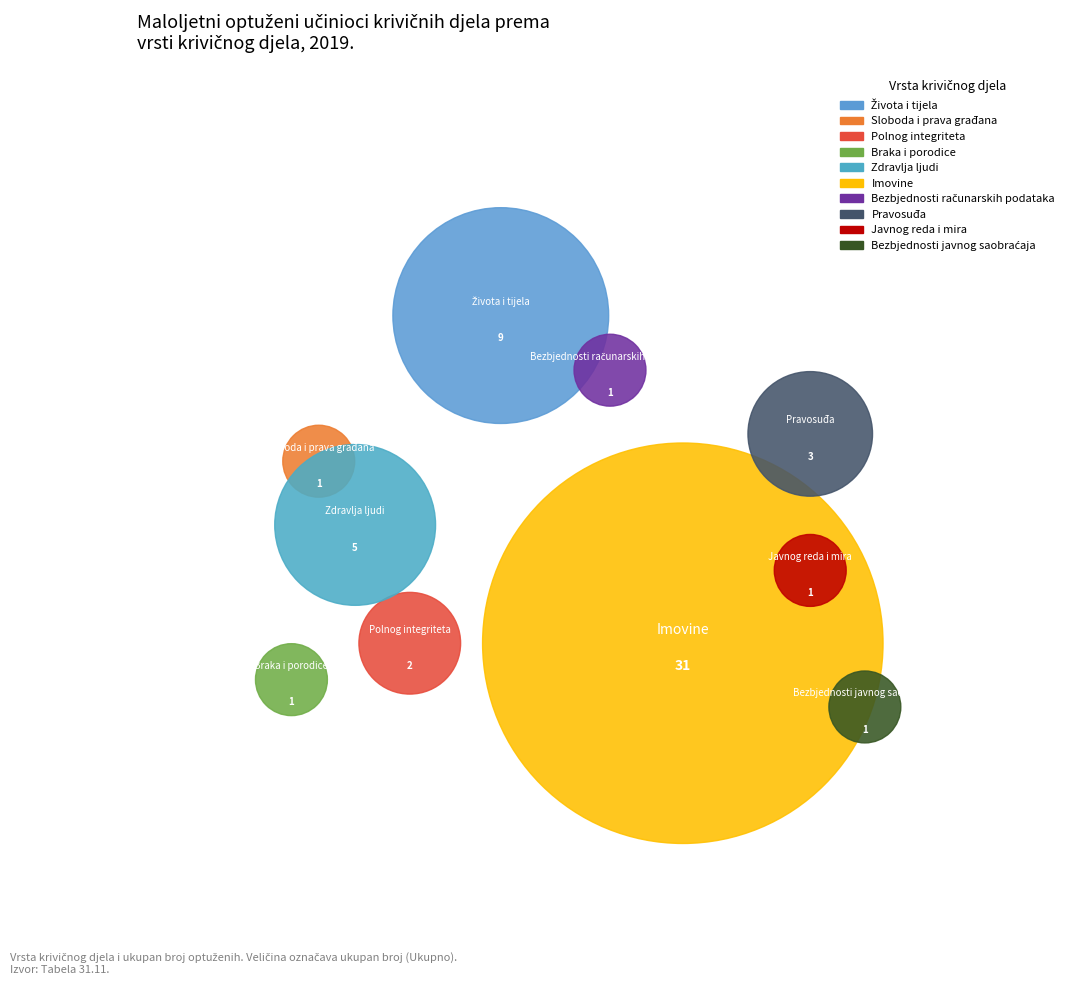

What percentage is the Polnog integriteta slice, to the nearest percent?

4%